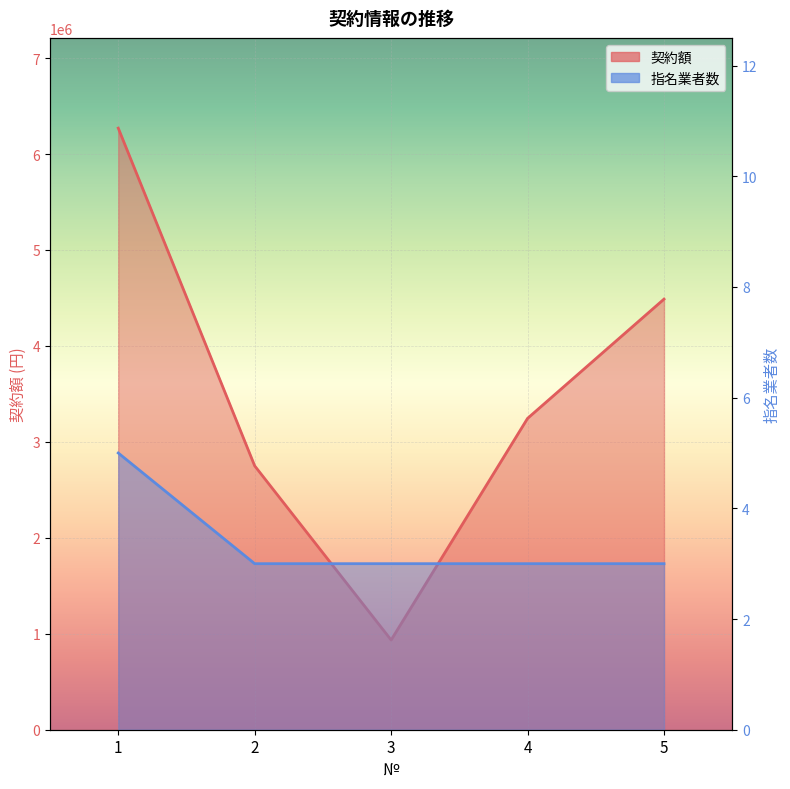

Which series has the widest spread of values?

契約額